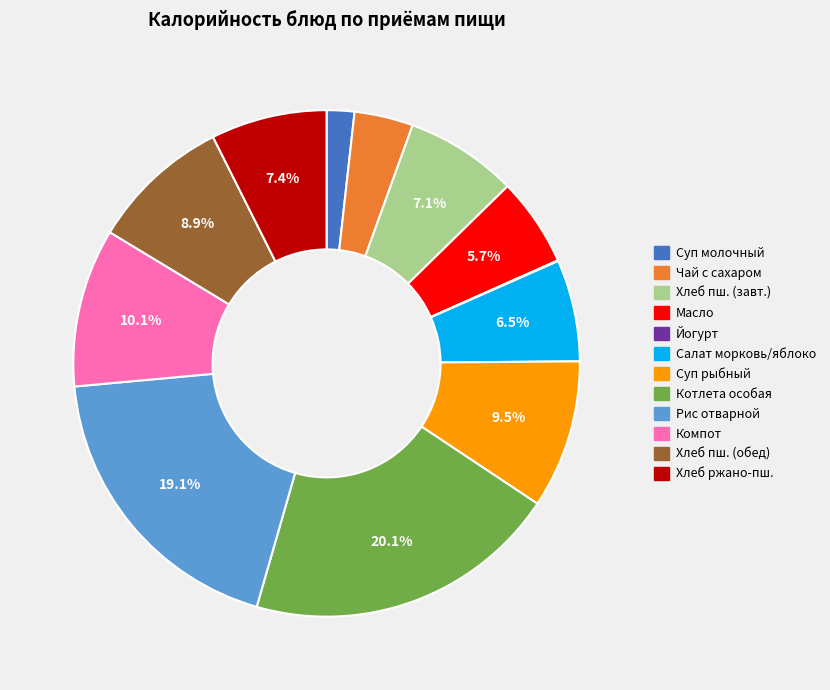

To the nearest percent, what is the average slice percentage?

8%